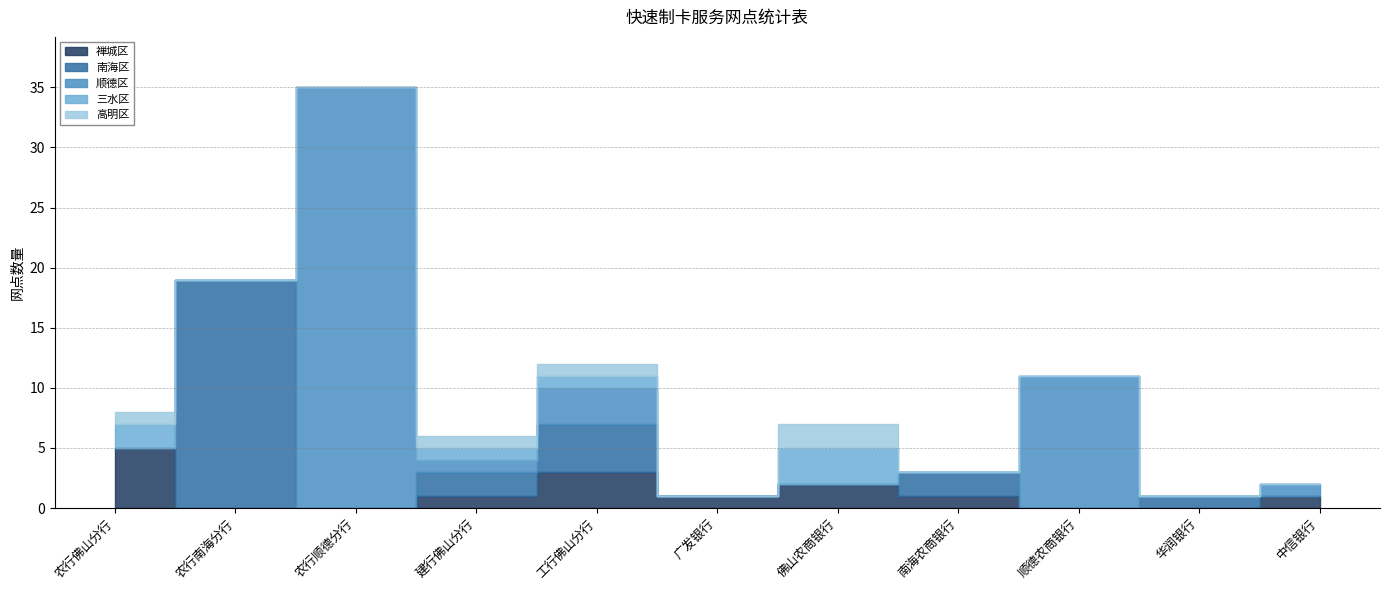

Which category has the lowest value in the 顺德区 series?

农行佛山分行